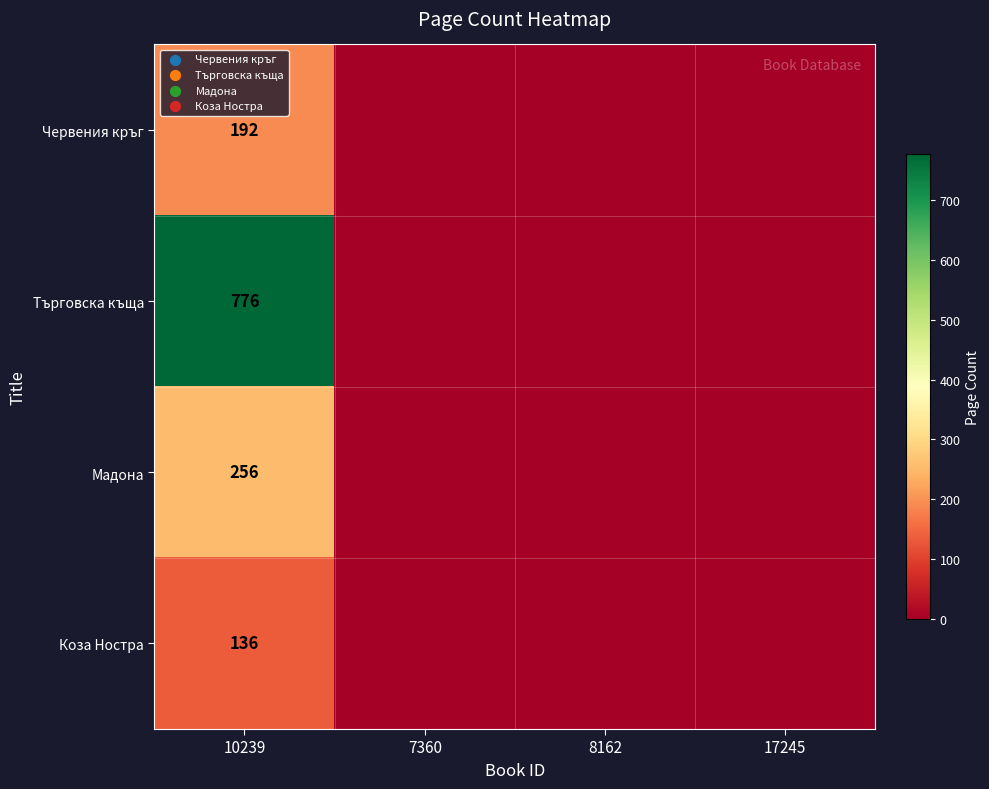

What is the total value across all series at 10239?

1360